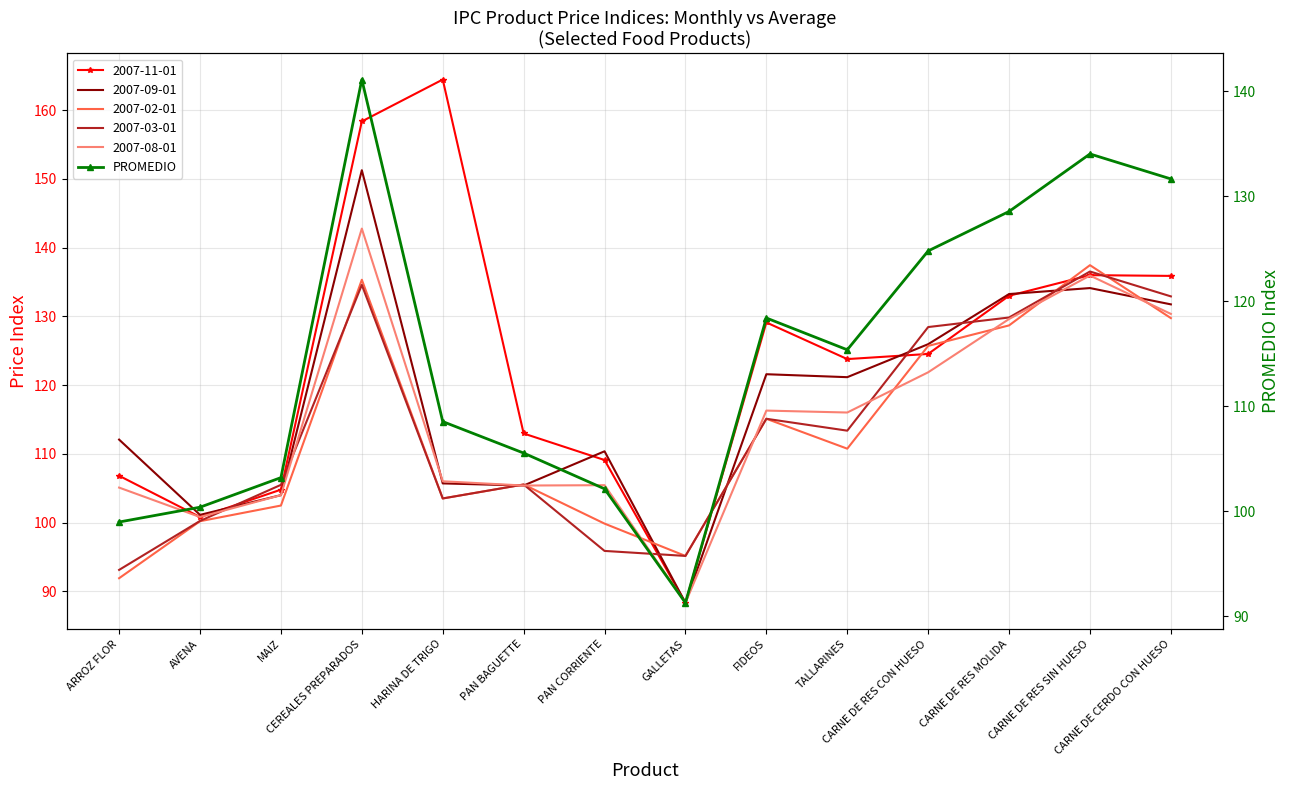

What is the smallest value displayed?

91.3